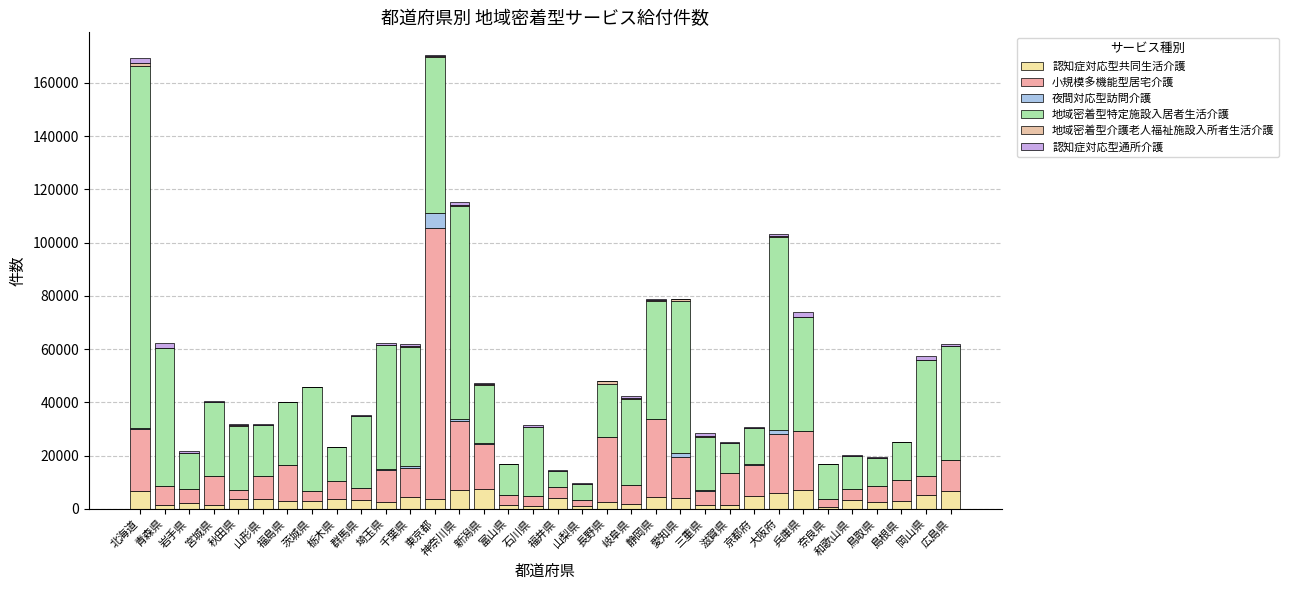

Are the bars horizontal?

No